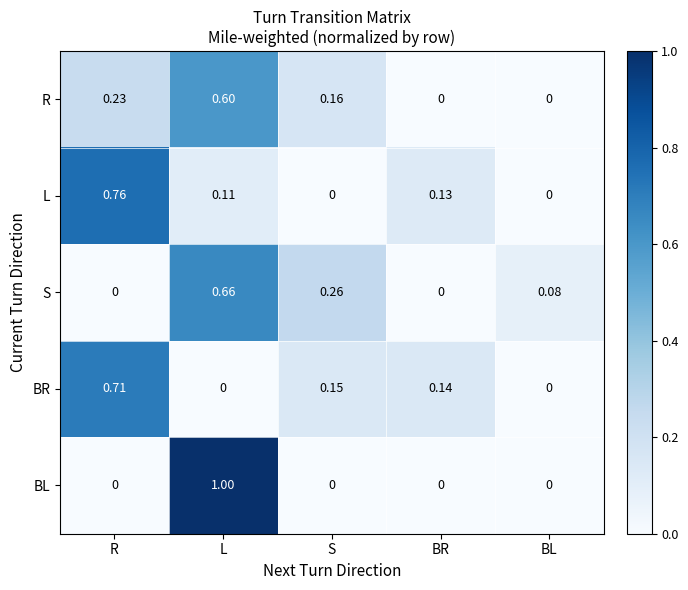

Which series changed the most between S and BL?

S